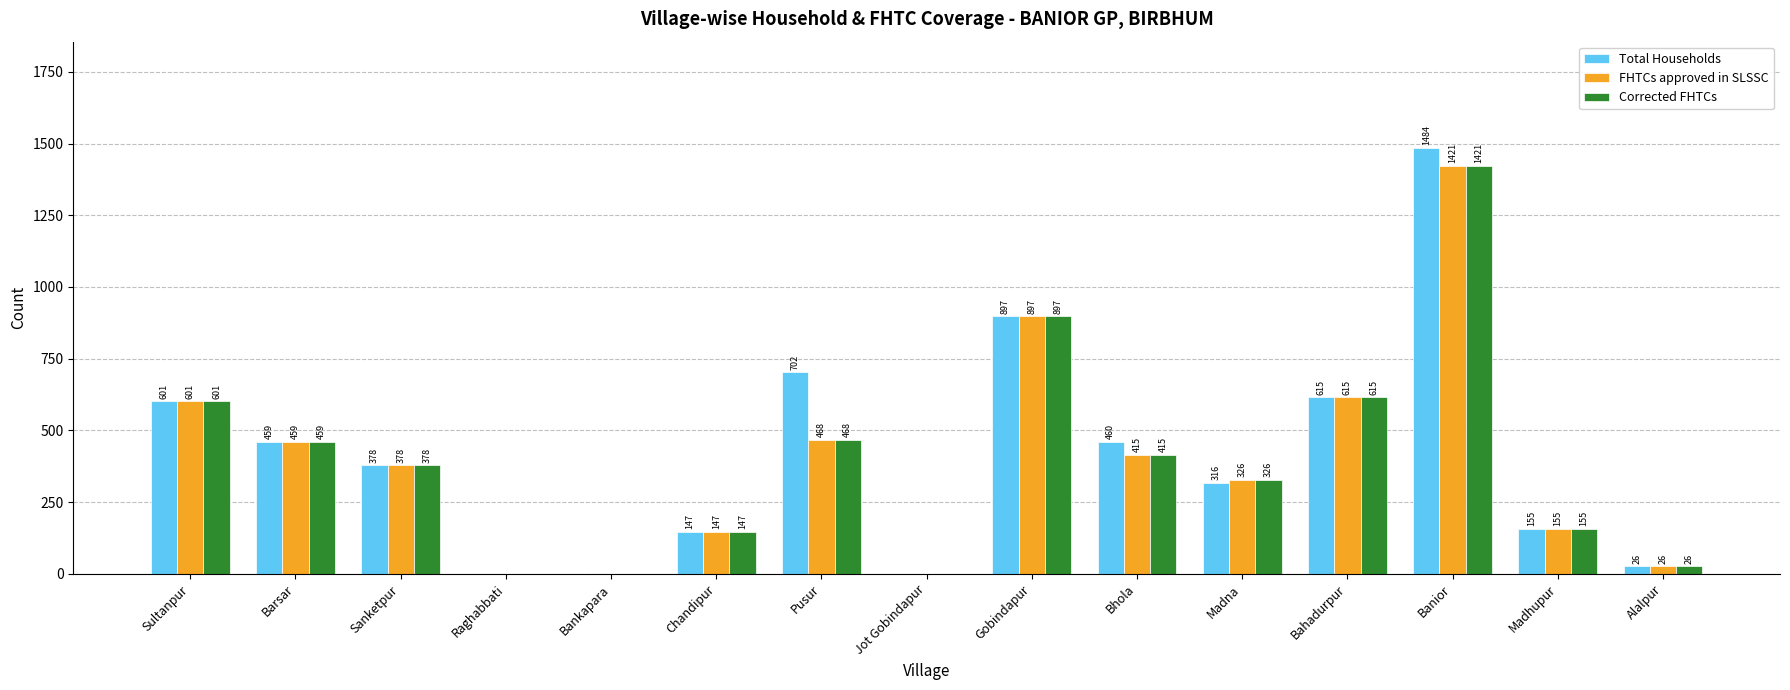

Which category has the highest value in the Total Households series?

Banior